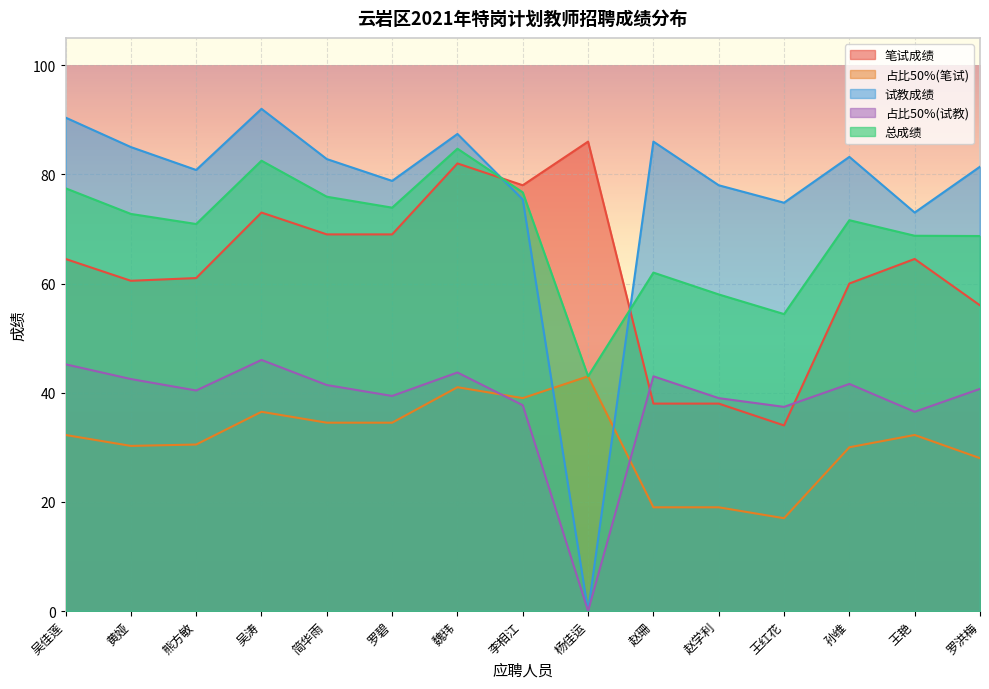

At which label does 占比50%(笔试) first exceed 32?

吴佳莲